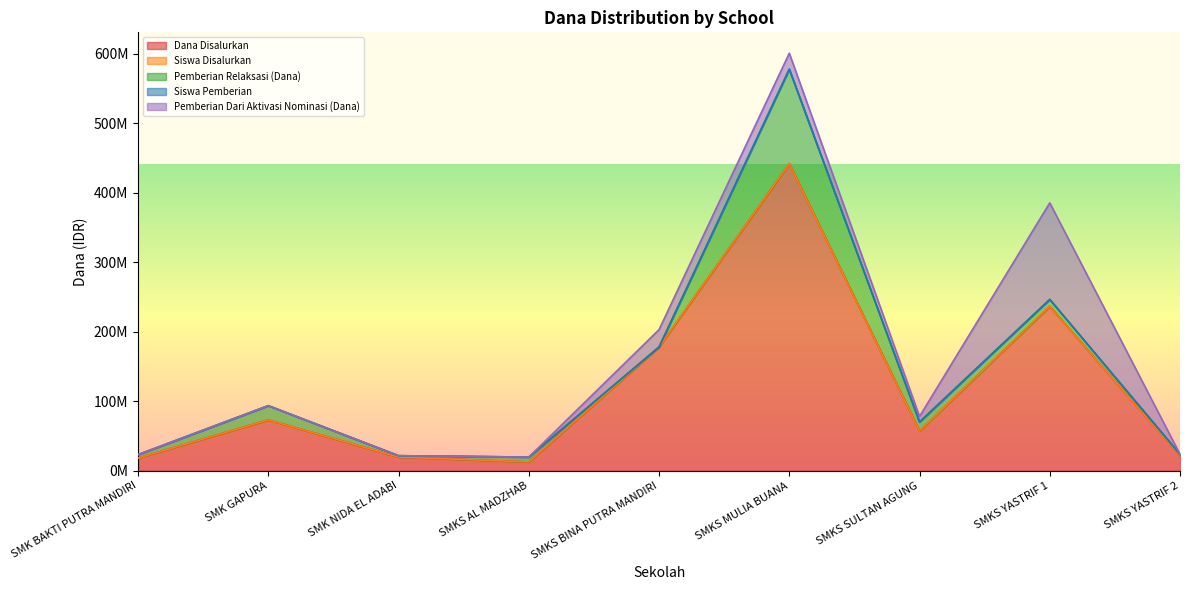

Where does the Siswa Pemberian series first go above 45?

SMK GAPURA